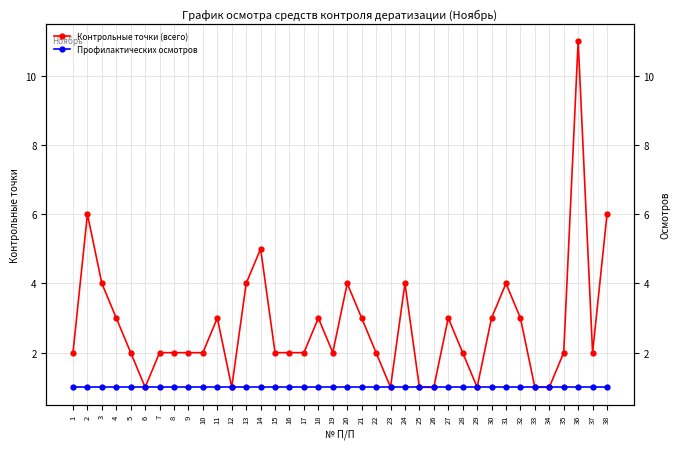

What is the difference between the second highest and minimum values in the Контрольные точки (всего) series?

5